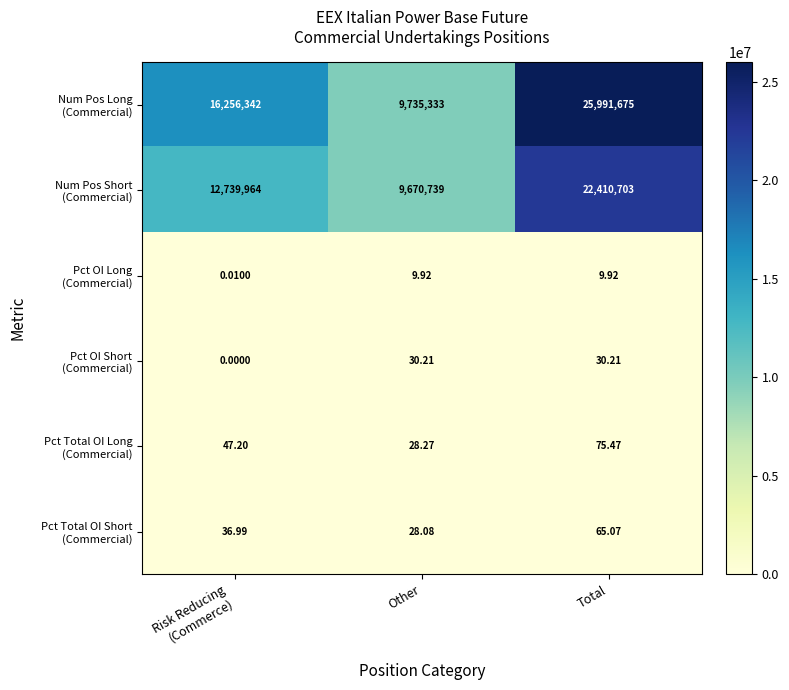

What is the total value across all series at Risk Reducing
(Commerce)?

28996390.2